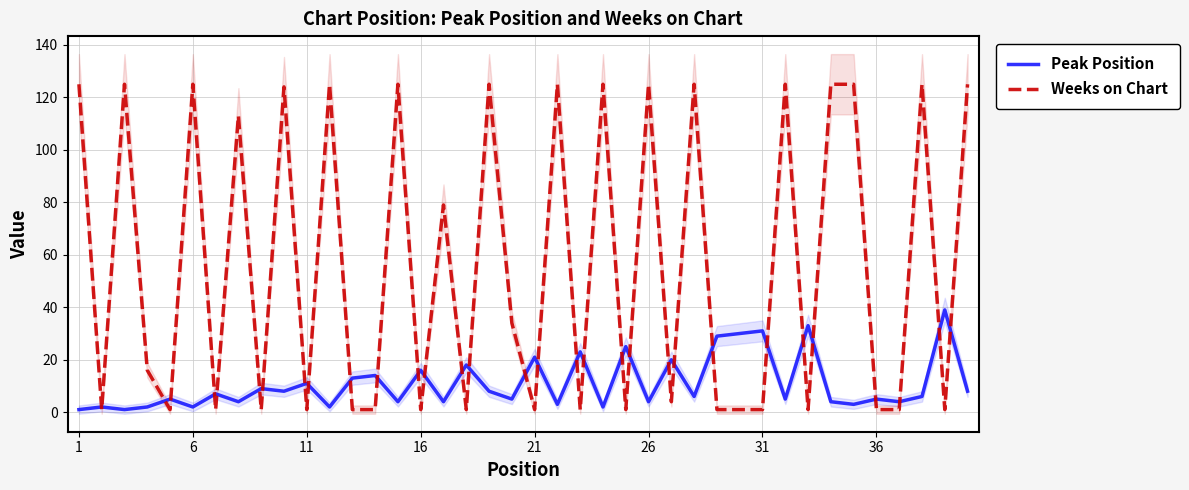

The Peak Position series shows 2 at 34. True or false?

False